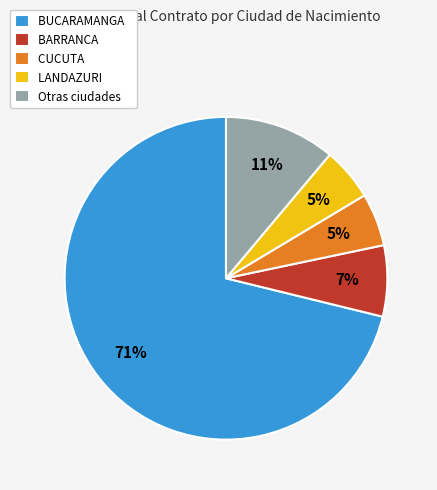

How many segments does this pie chart have?

5